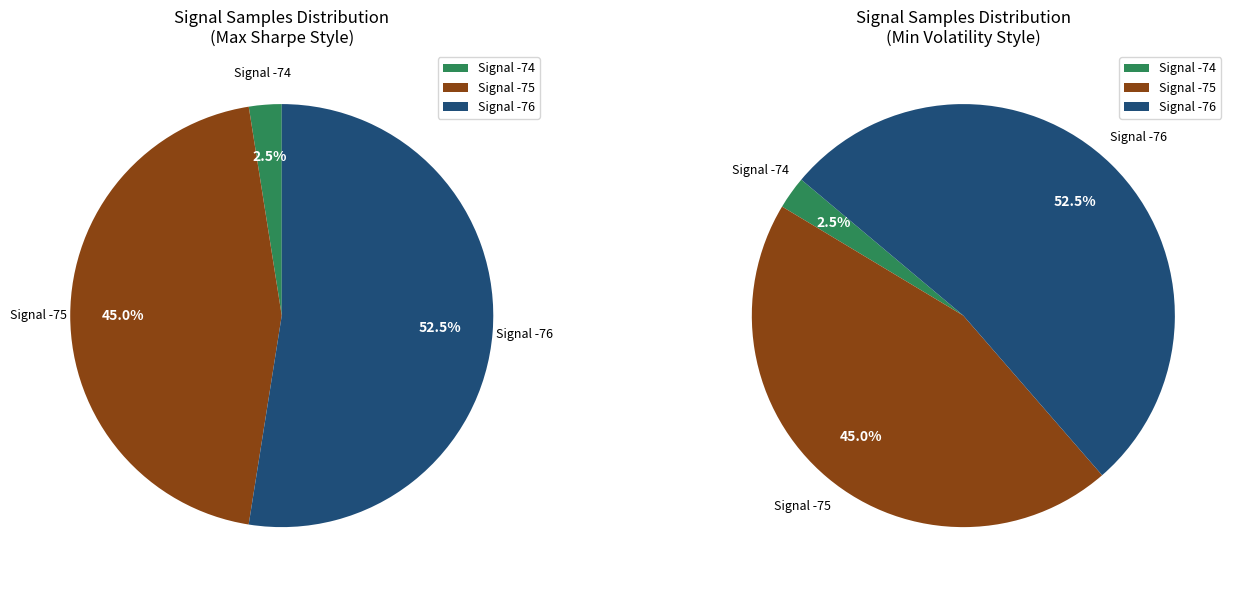

What is the total percentage of 7 and 39?

5.0%